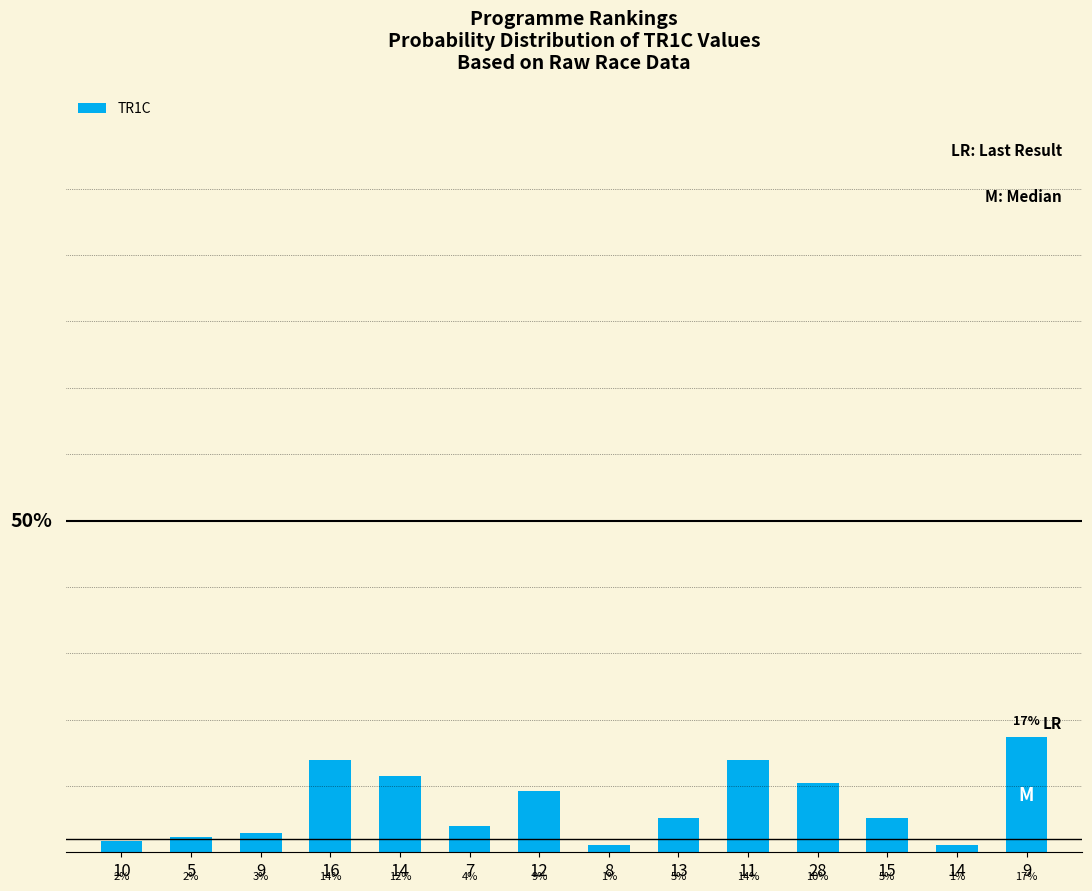

Reading left to right, what are all the values shown in this chart?

10=1.7	5=2.3	9=2.9	16=13.9	14=11.6	7=4.0	12=9.2	8=1.2	13=5.2	11=13.9	28=10.4	15=5.2	14=1.2	9=17.3